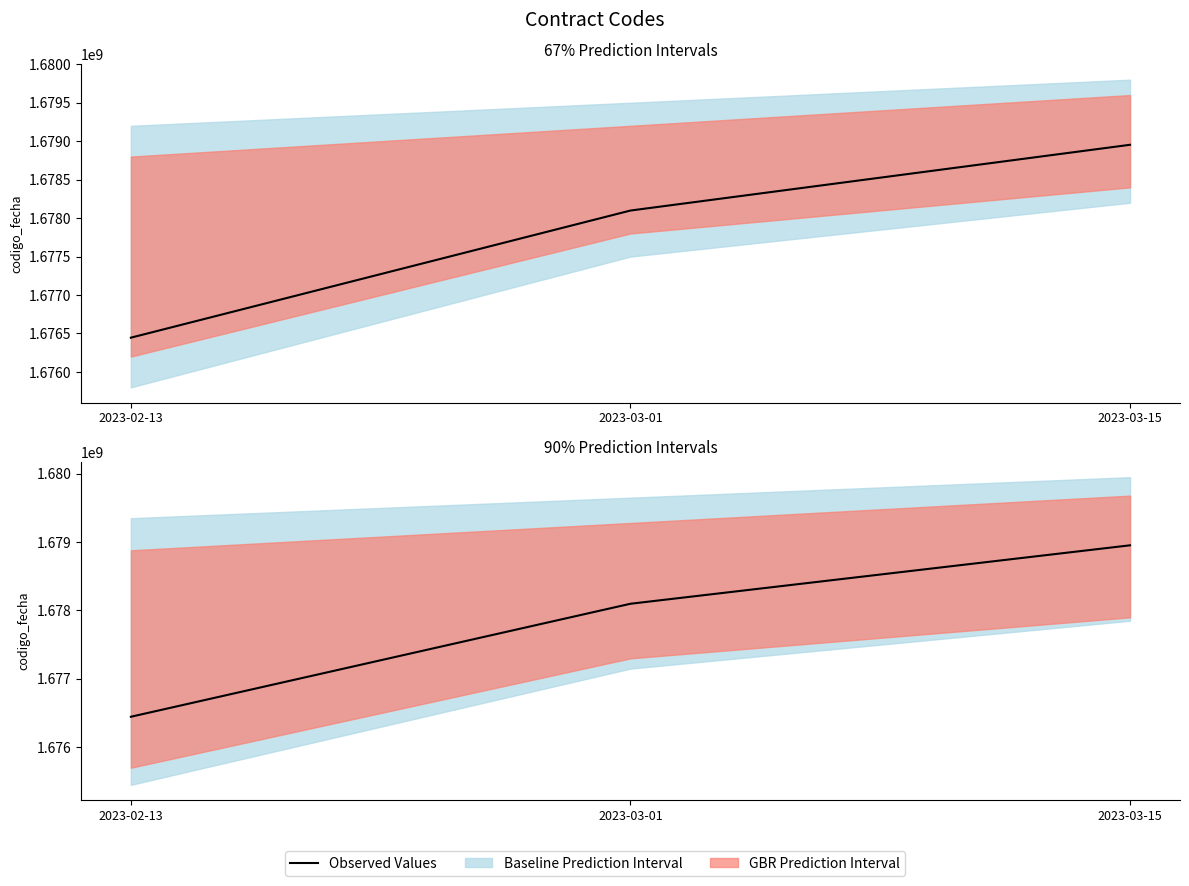

What is the difference between the maximum and second lowest values?

854833